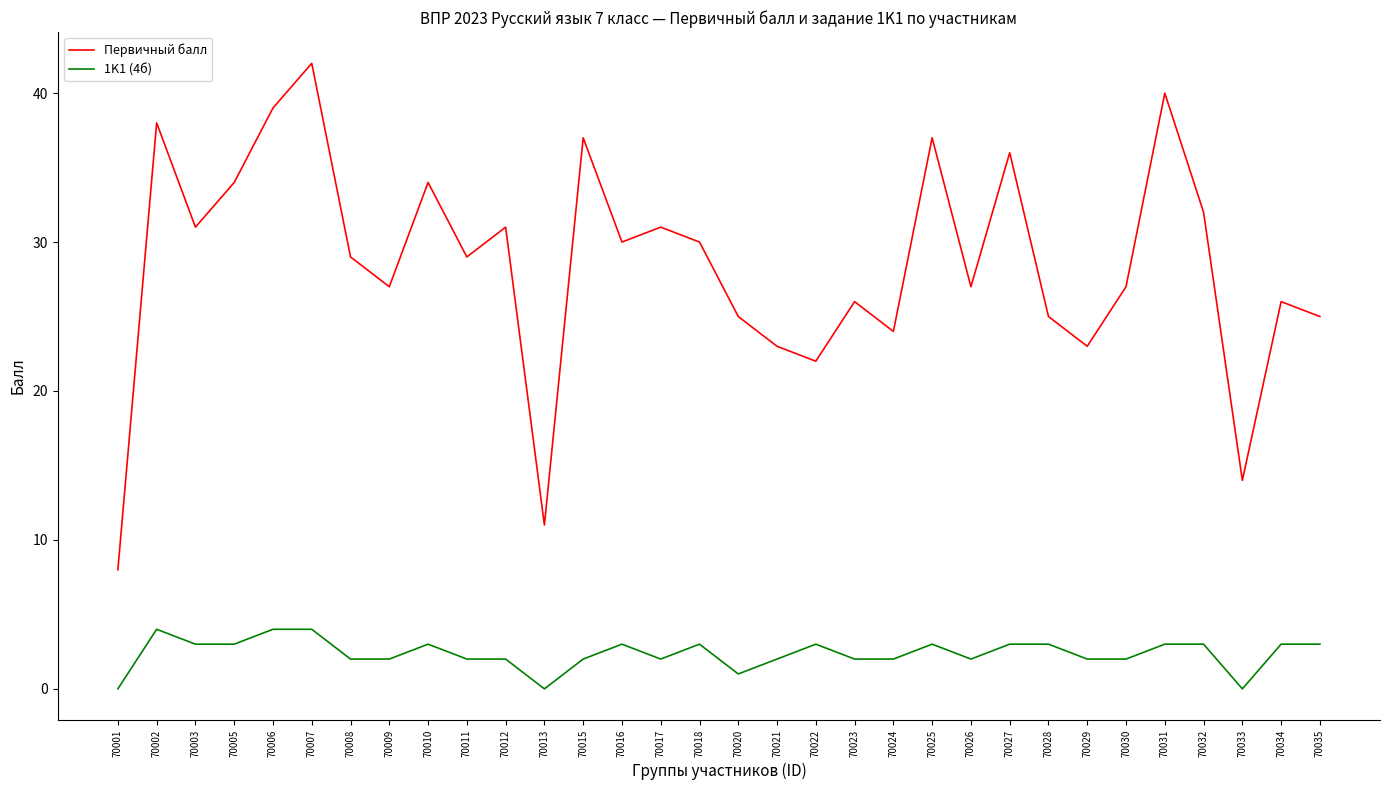

True or false: 1K1 (4б) and Первичный балл intersect in this chart.

False